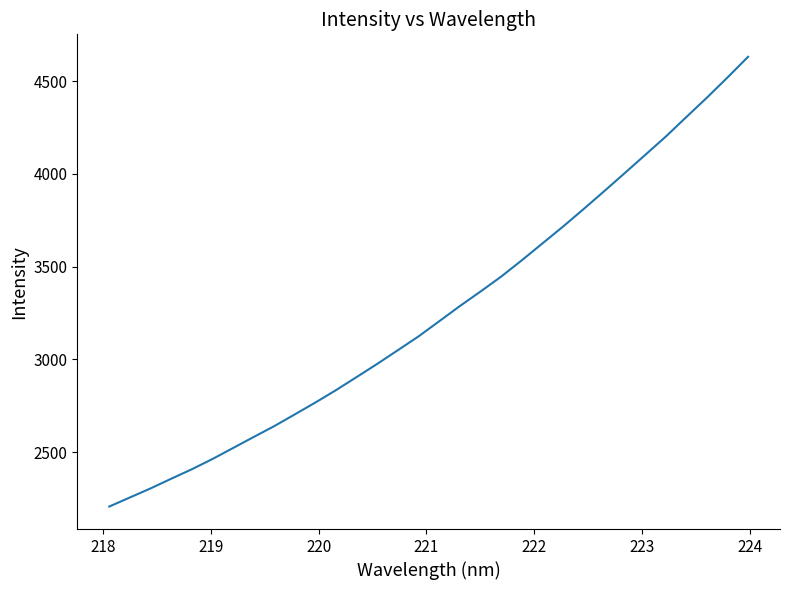

Reading right to left, extract all data points from this chart.

4631.5	4520.1	4411.3	4306.8	4201.2	4102.4	4003.7	3905.9	3809.6	3715.1	3624.4	3533.6	3445.8	3365.7	3287.4	3205.7	3124.4	3050.2	2976.5	2905.4	2834.9	2768.1	2704.0	2640.5	2581.9	2522.4	2463.0	2407.8	2356.8	2304.6	2255.9	2207.1